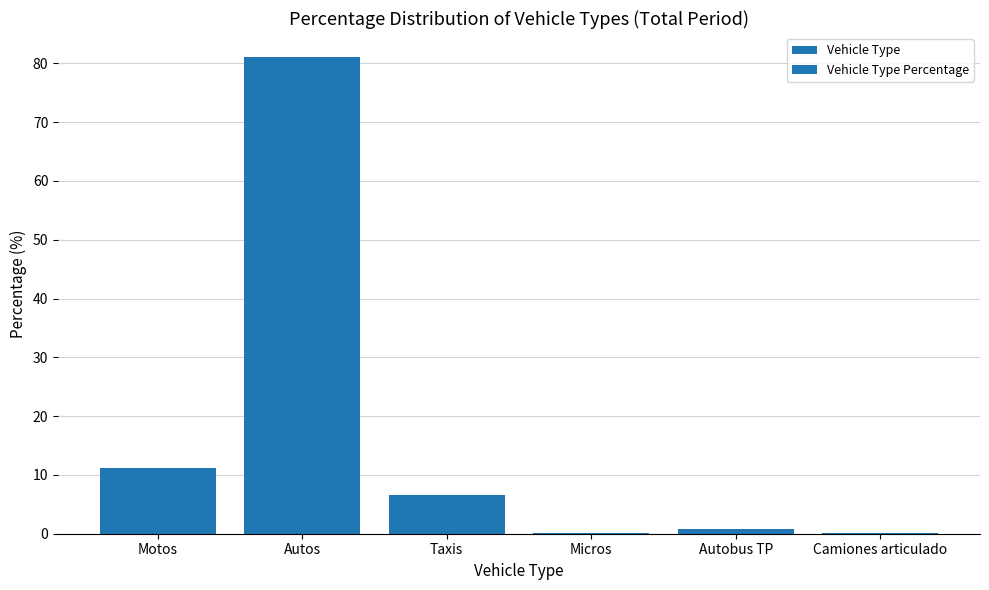

The chart shows a value of 81.1 at Autos. True or false?

True